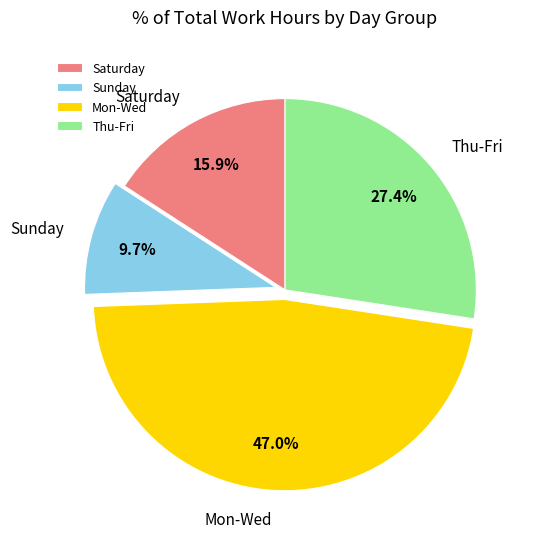

How many segments does this pie chart have?

4